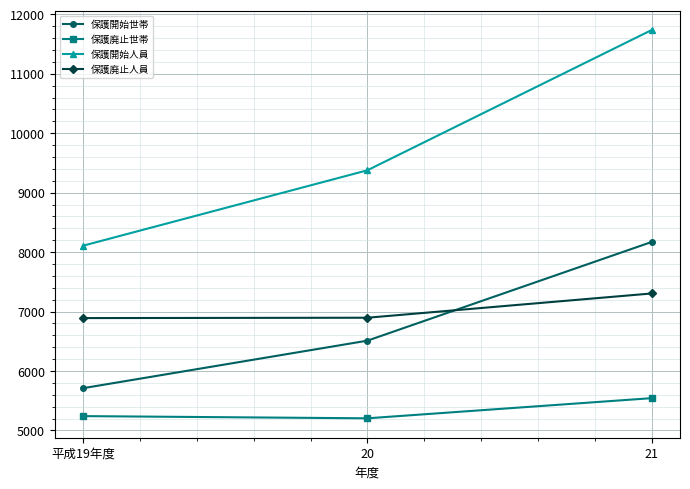

Rank the series by their maximum value, from lowest to highest.

保護廃止世帯, 保護廃止人員, 保護開始世帯, 保護開始人員